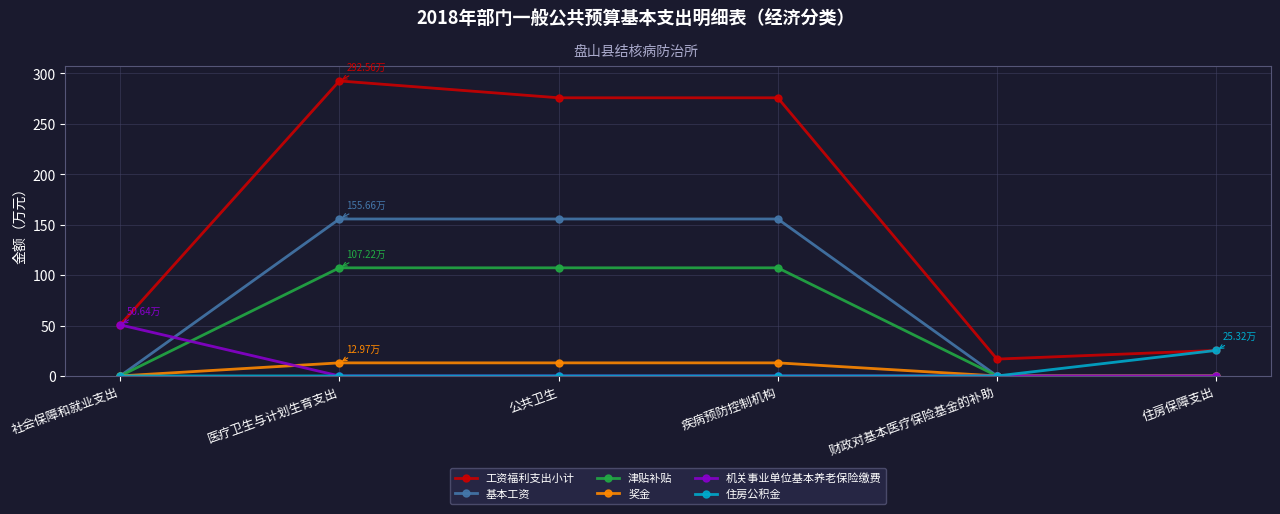

Reading left to right, what are all the values shown in this chart?

工资福利支出小计: 50.6	292.6	275.9	275.9	16.7	25.3
基本工资: 0.0	155.7	155.7	155.7	0.0	0.0
津贴补贴: 0.0	107.2	107.2	107.2	0.0	0.0
奖金: 0.0	13.0	13.0	13.0	0.0	0.0
机关事业单位基本养老保险缴费: 50.6	0.0	0.0	0.0	0.0	0.0
住房公积金: 0.0	0.0	0.0	0.0	0.0	25.3